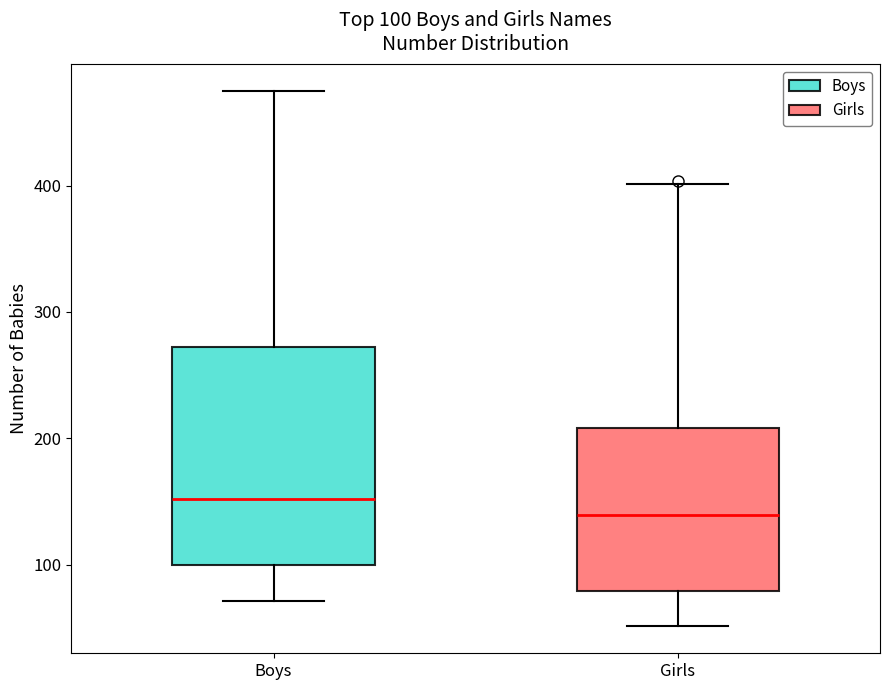

Which box has the lowest median line?

Girls